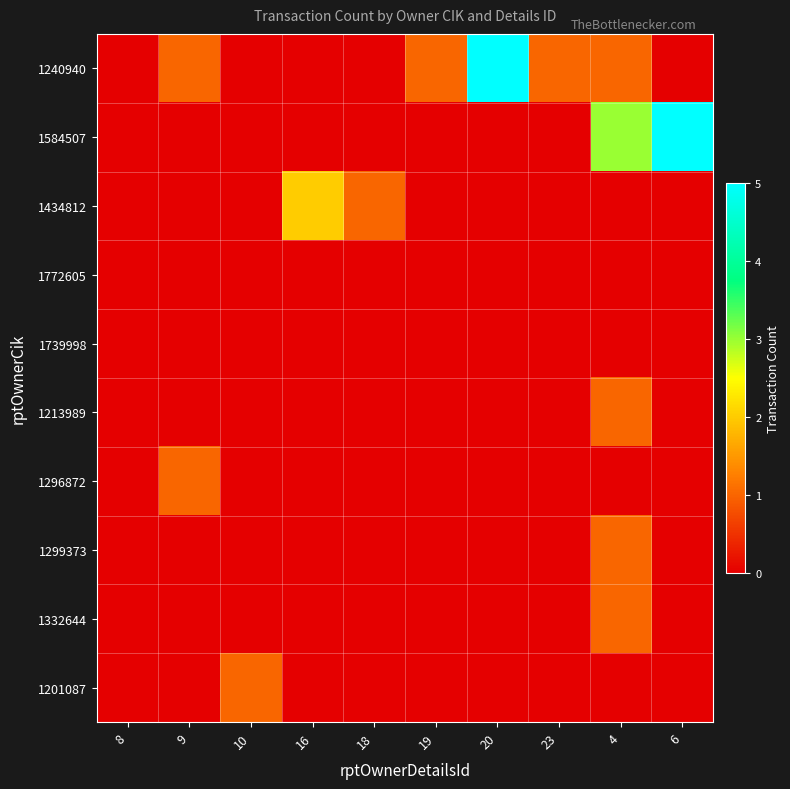

How many data points does each series have?

10